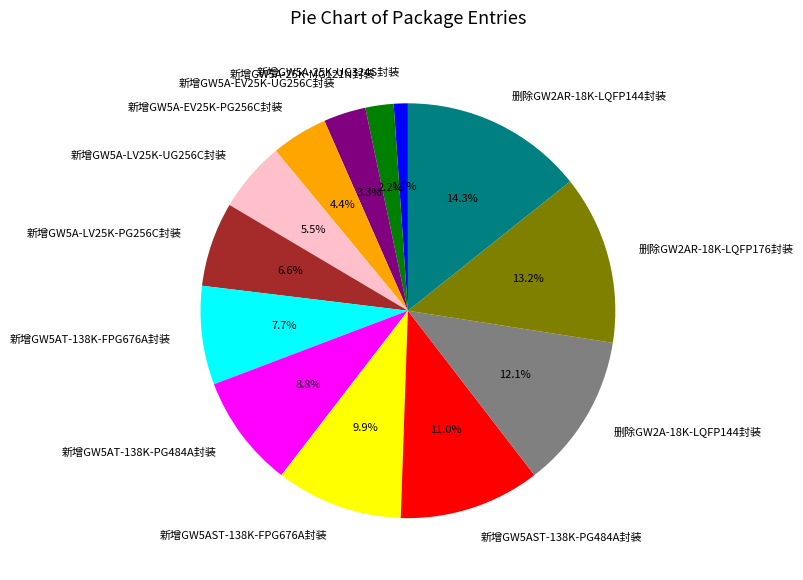

To the nearest percent, what is the difference between the largest and smallest slice percentages?

13%